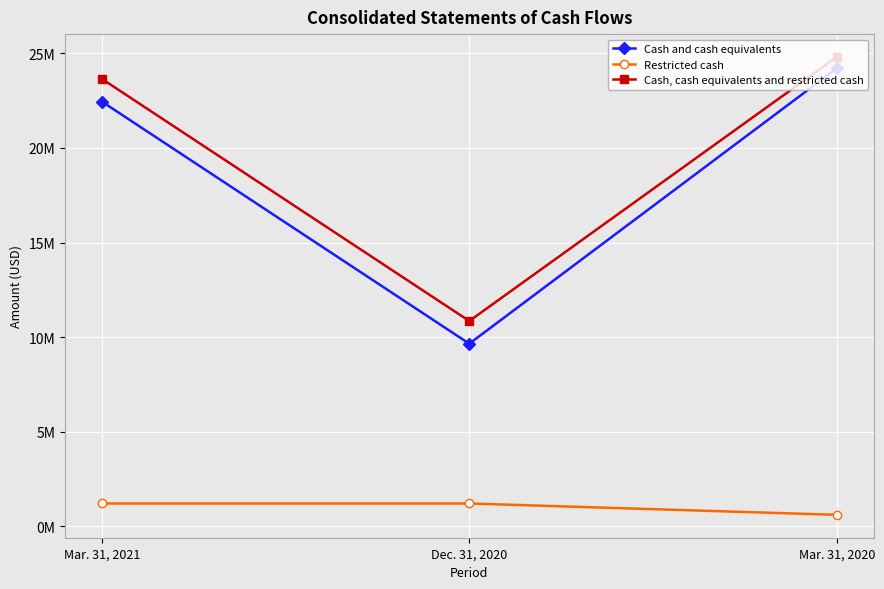

What is the difference between the highest and lowest values at Dec. 31, 2020?

9649000